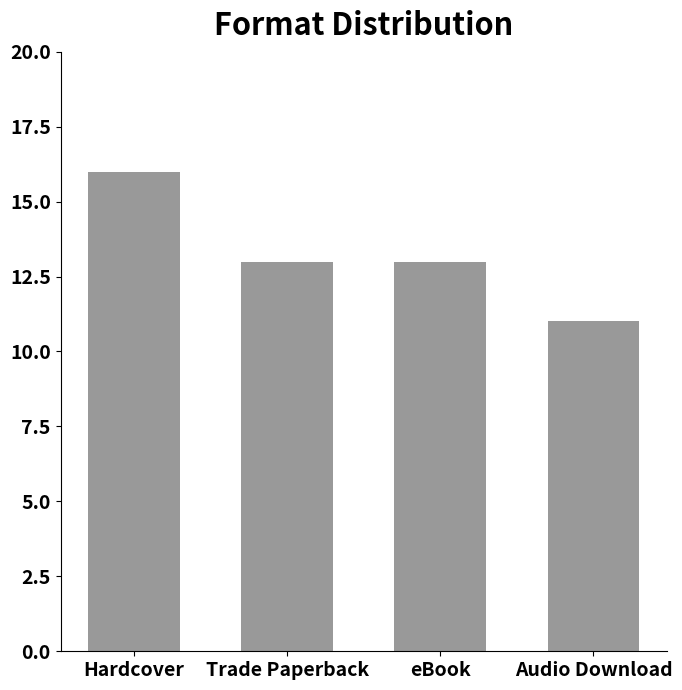

Which label corresponds to the smallest value in the chart?

Audio Download